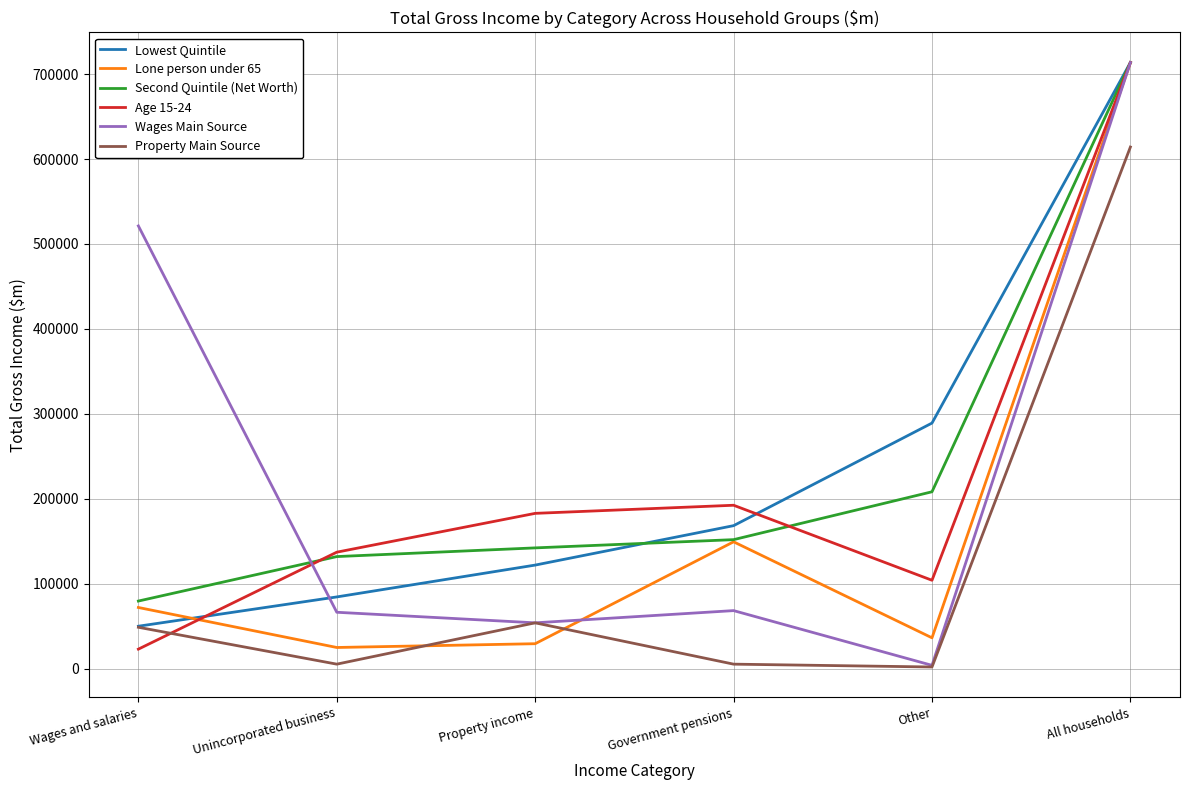

Which series changed the most between Unincorporated business and All households?

Lone person under 65